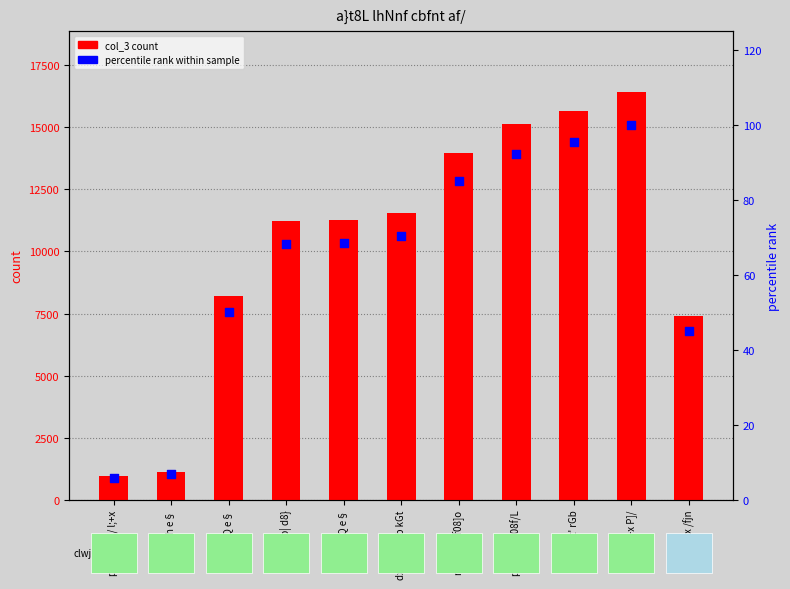

At which category is the sum across all series the highest?

s]zjl;+x P]/